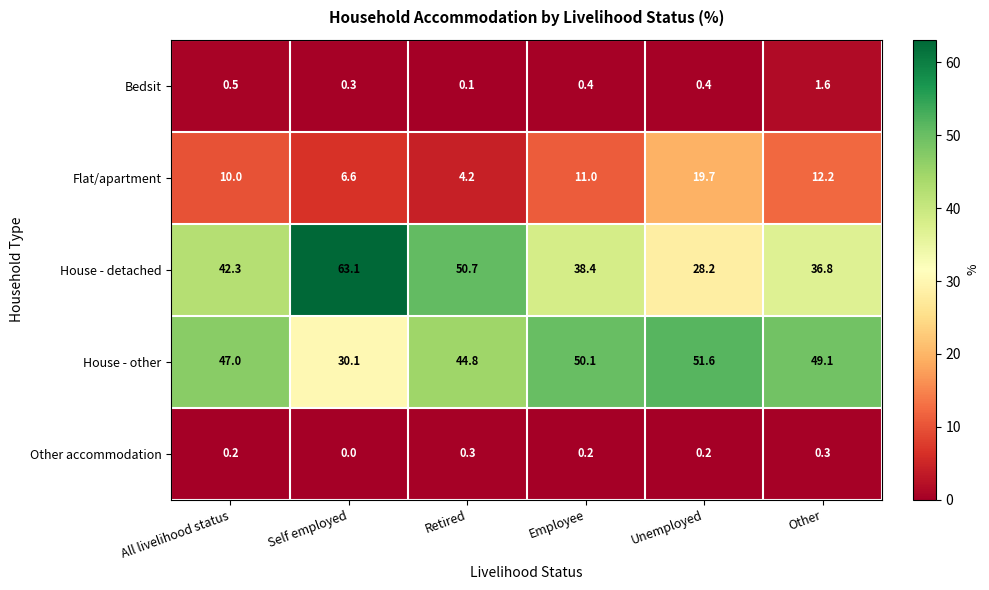

What is the difference between the maximum and minimum values in the Other accommodation series?

0.3